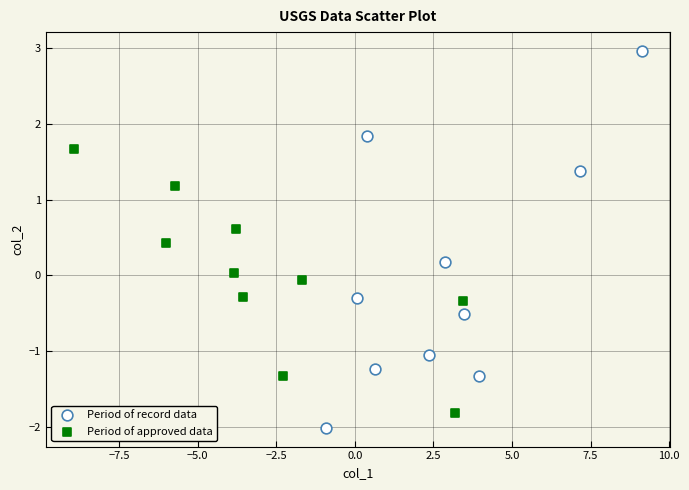

Which series has the largest Y range (max minus min)?

Period of record data